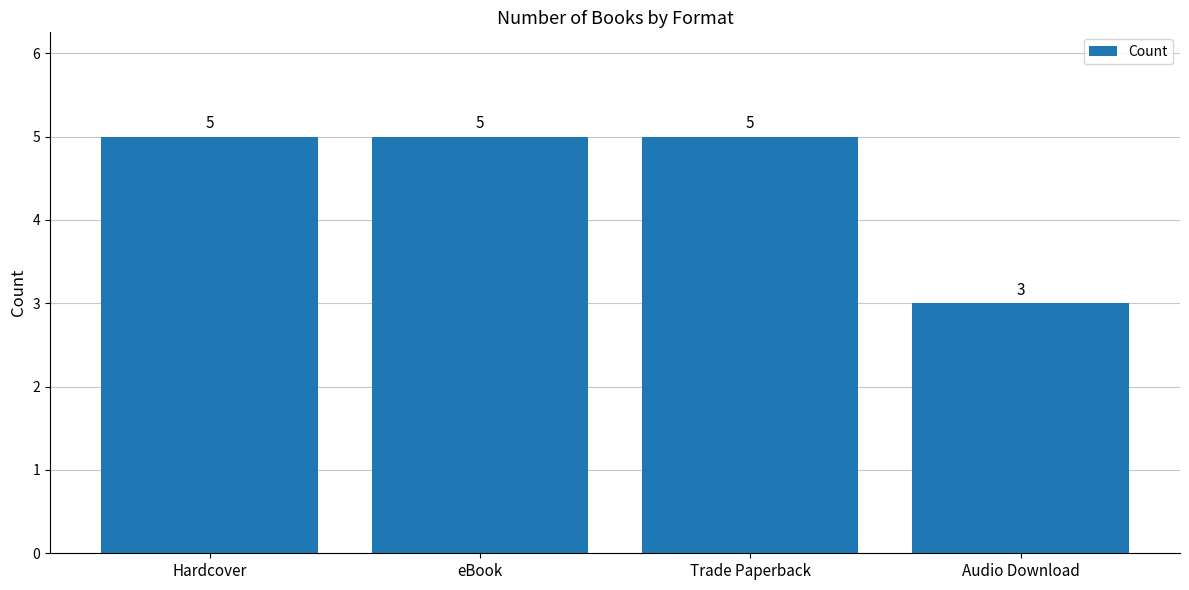

Reading left to right, what are all the values shown in this chart?

Hardcover=5	eBook=5	Trade Paperback=5	Audio Download=3